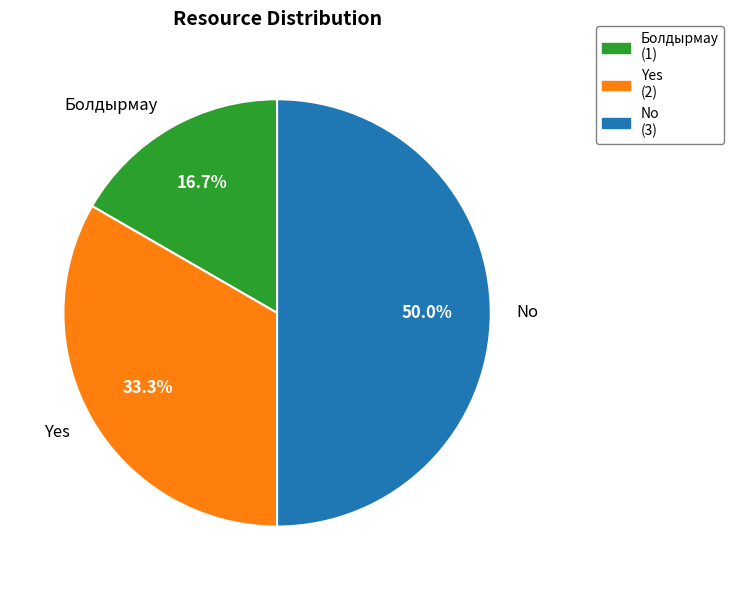

What is the ratio of the value at Yes to the value at Болдырмау?

2.0